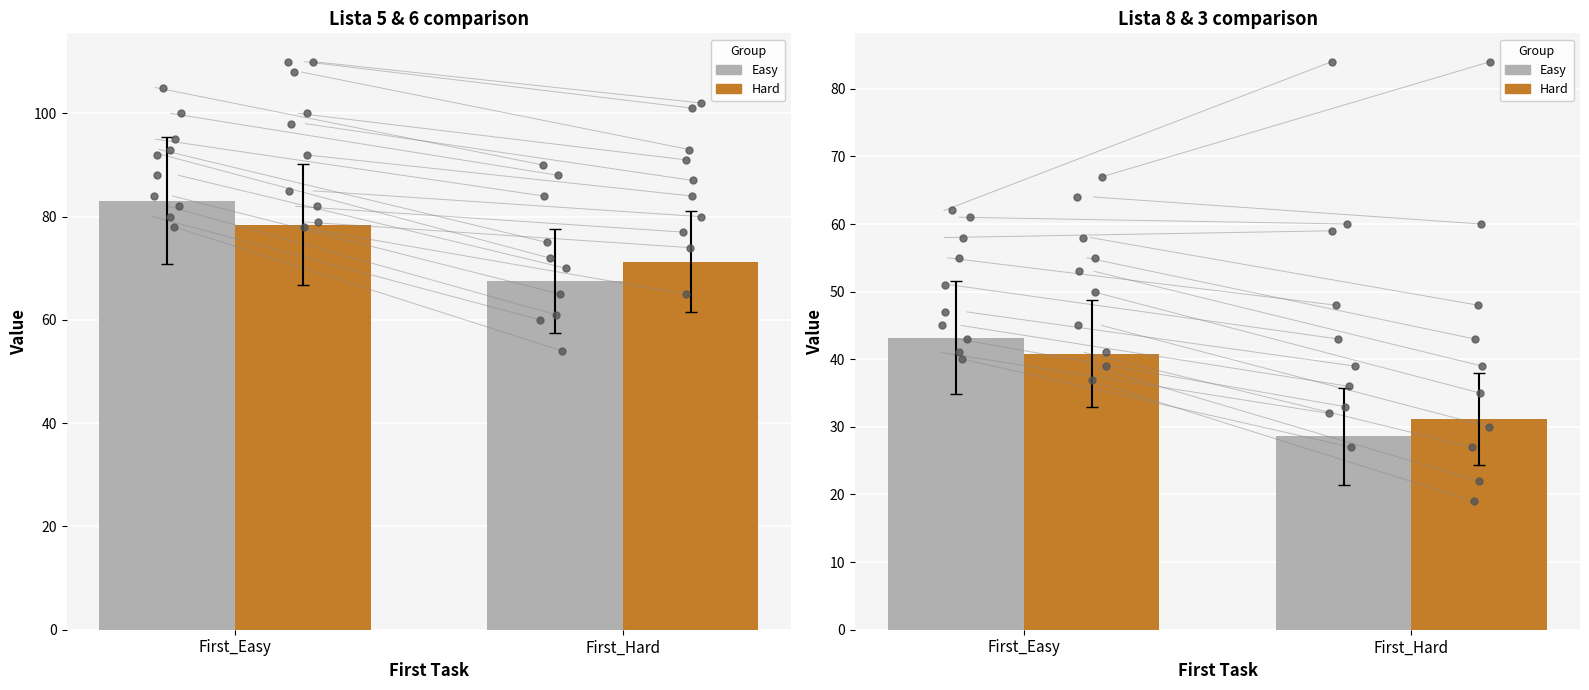

At which category is the sum across all series the highest?

First_Easy